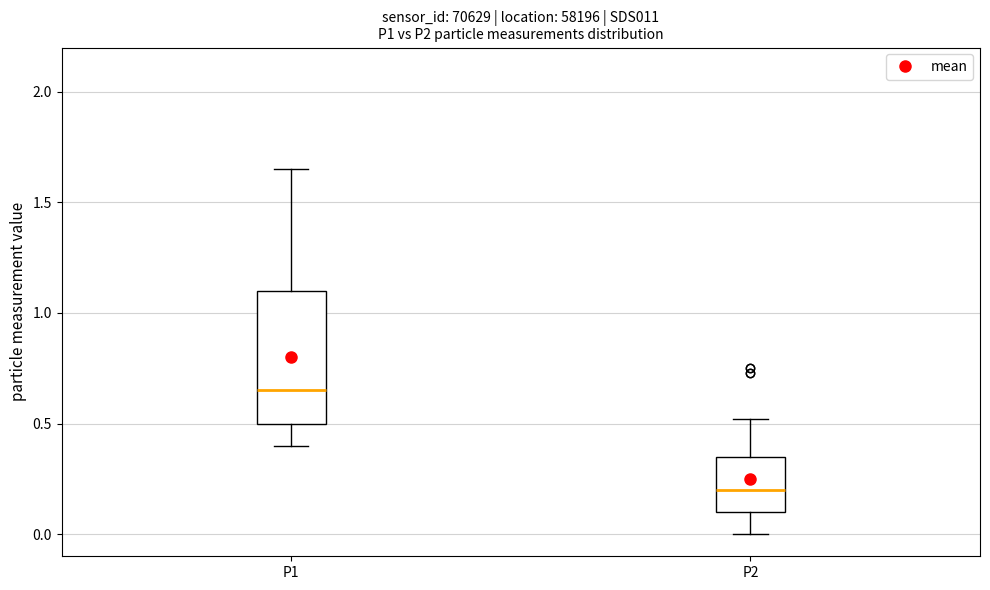

Comparing the boxes themselves (not the whiskers), which one is the tallest?

P1